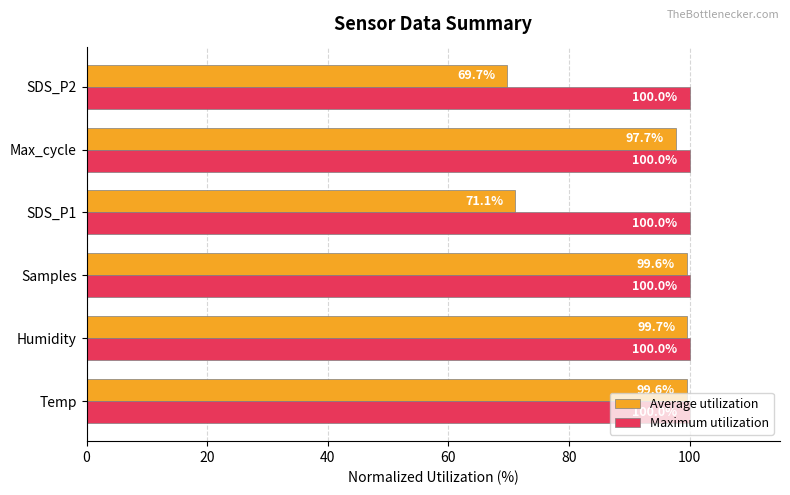

What is the total value across all series at SDS_P2?

169.7